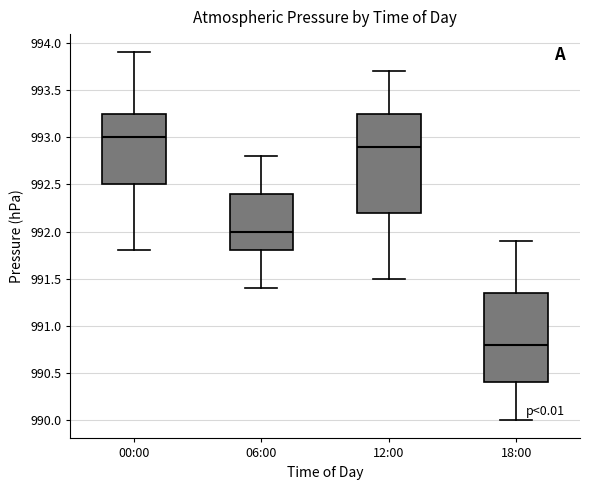

Where does the upper whisker of the box for 00:00 end on the y-axis? The values are not printed on the chart, so give them approximately, as read against the axis.

993.90